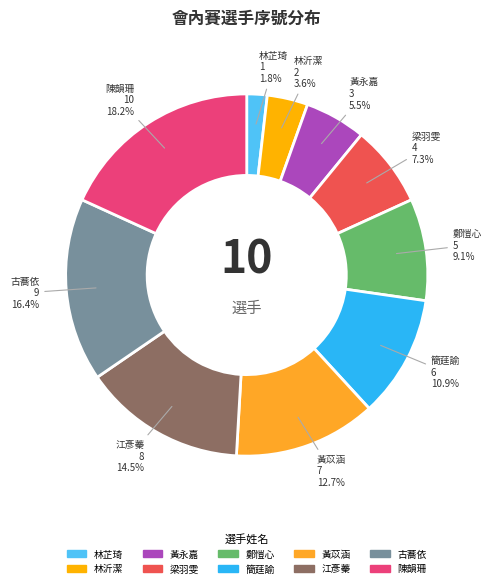

Which slice is the largest?

陳韻珊